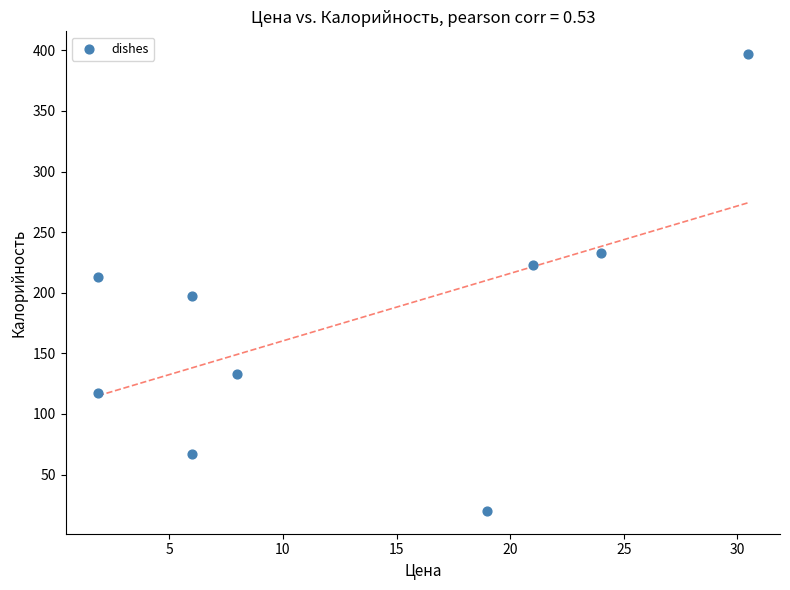

What is the range of X values (max minus min)?

28.6